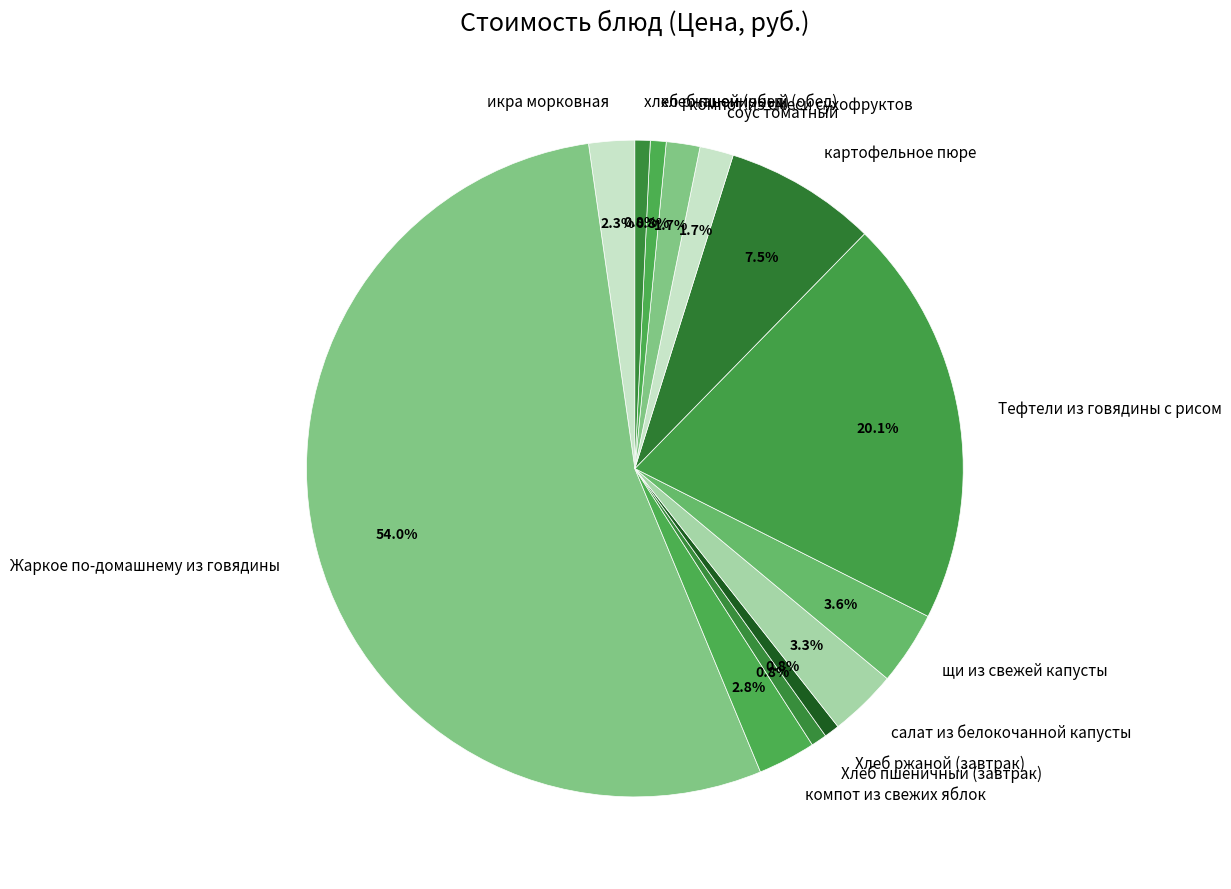

How many segments does this pie chart have?

13